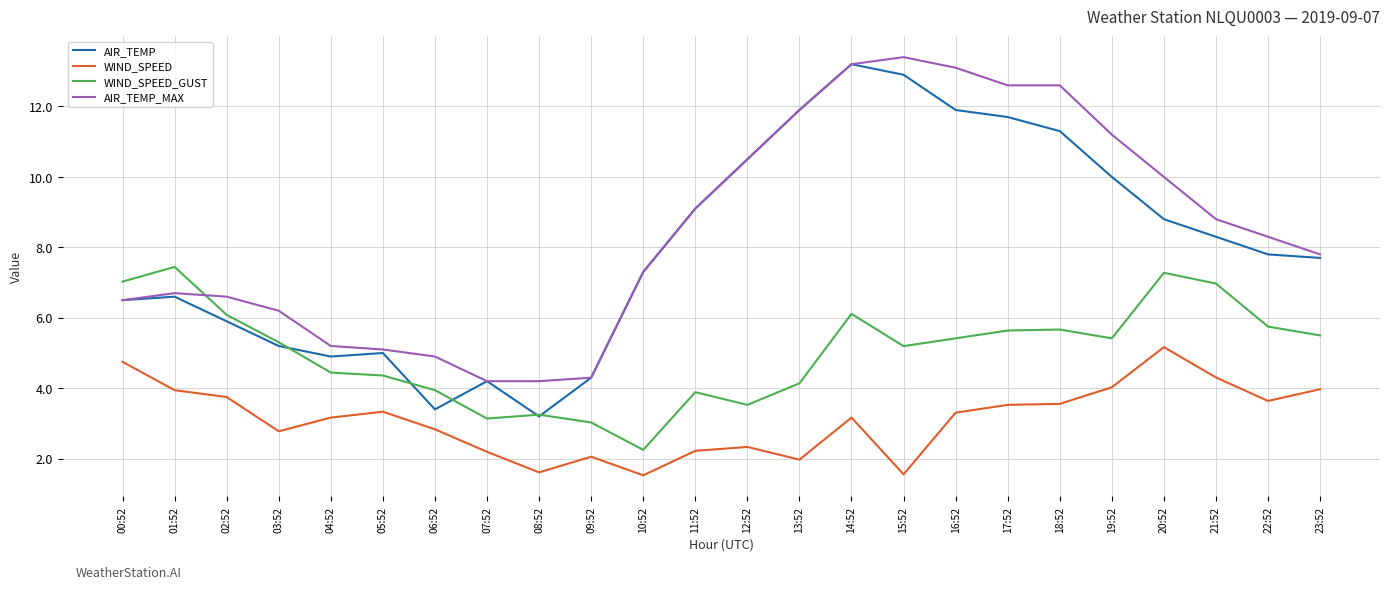

Which series has the largest range (max minus min)?

AIR_TEMP